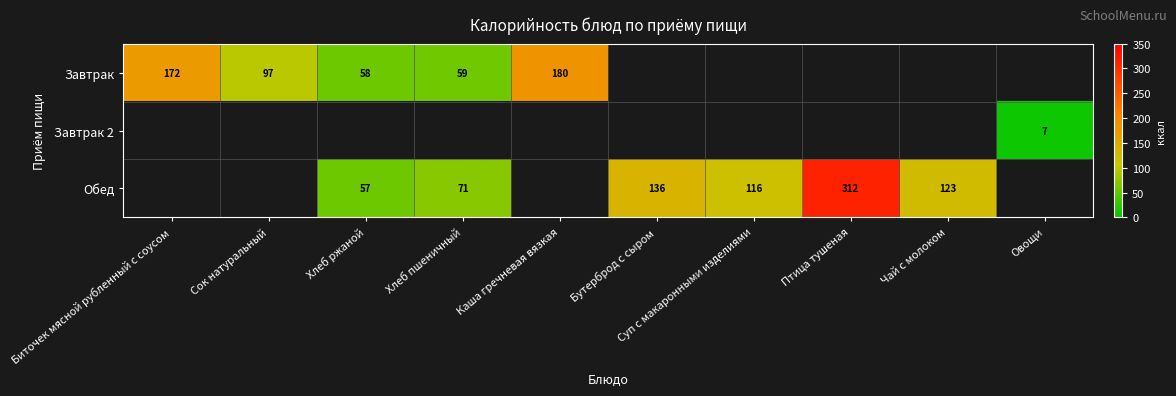

True or false: Завтрак has a value of 262 at Каша гречневая вязкая.

False